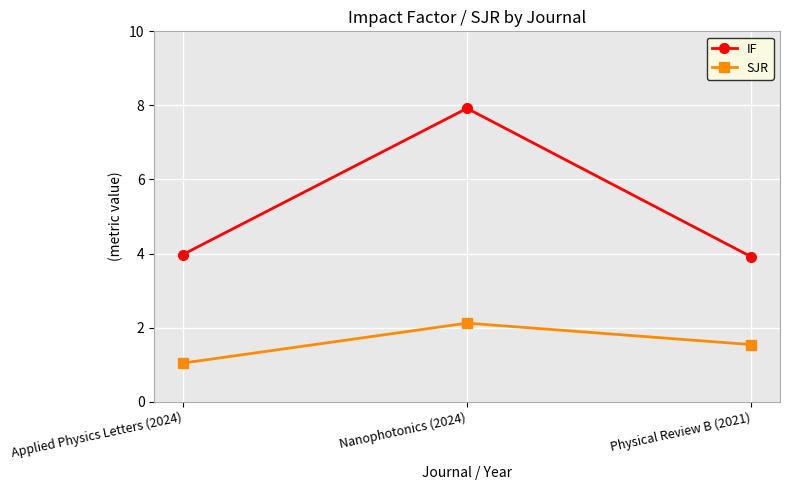

Which category has the lowest value across all series?

Applied Physics Letters (2024)